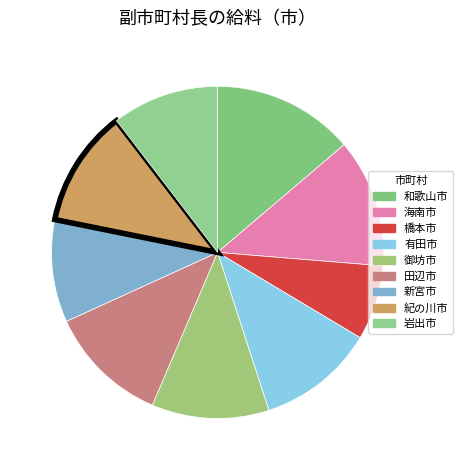

What percentage do 紀の川市 and 田辺市 together represent?

23.2%